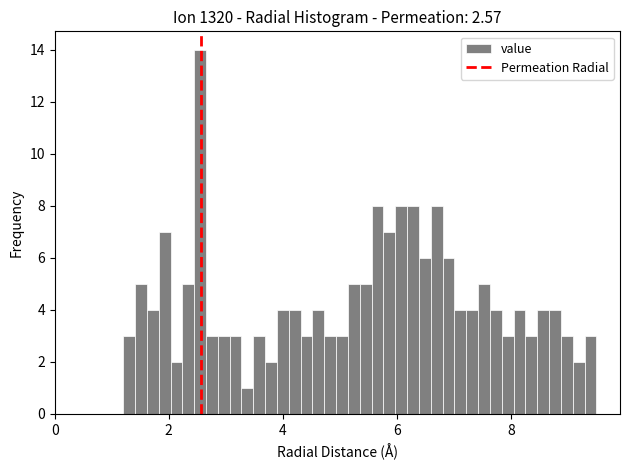

Read against the x-axis, roughly where is the centre of the tallest bar?

2.6